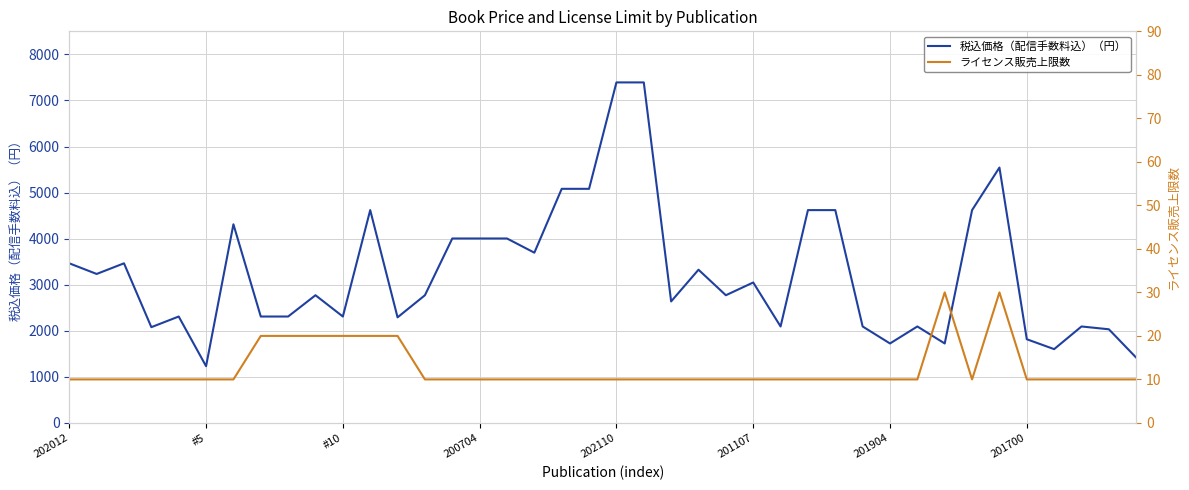

List the series in order of their overall mean, lowest first.

ライセンス販売上限数, 税込価格（配信手数料込）（円）